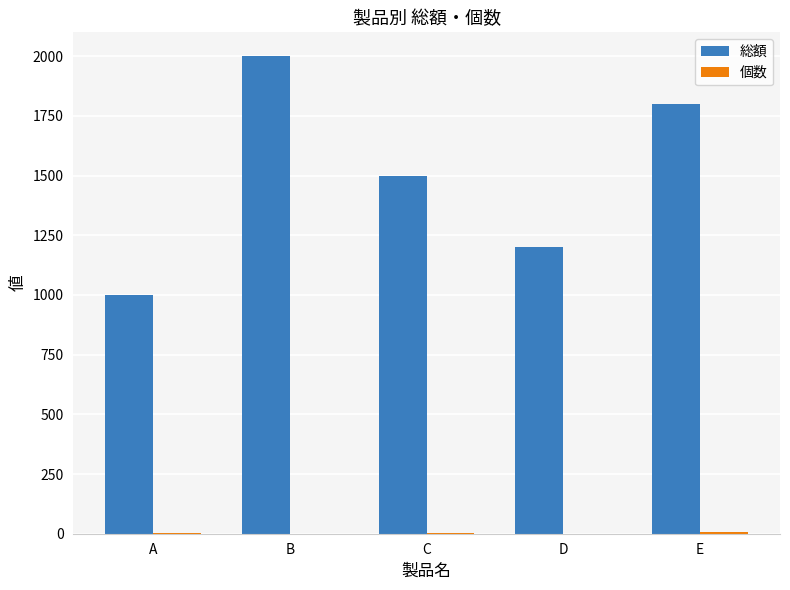

The 総額 series shows 1200 at D. True or false?

True